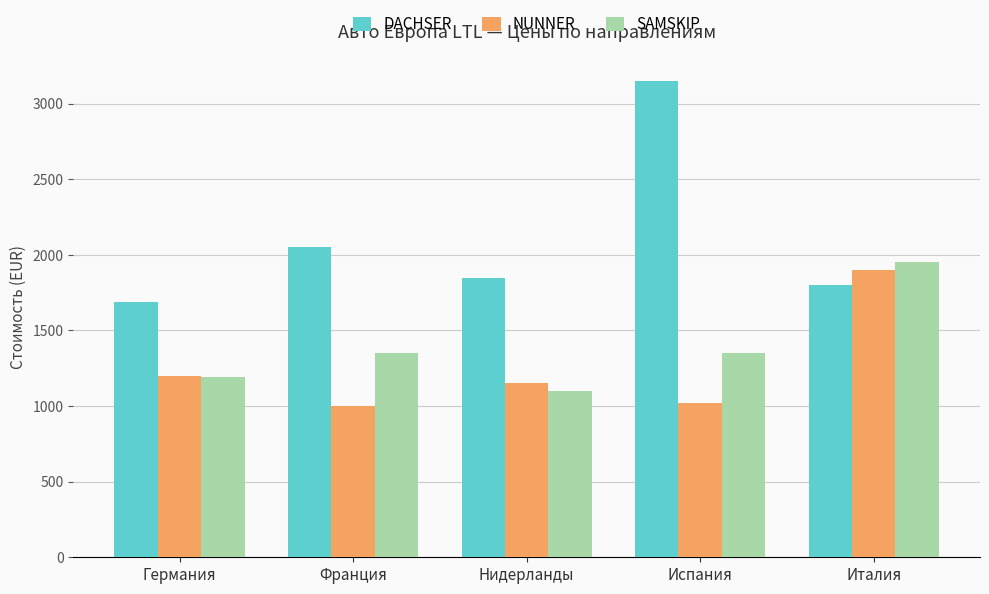

Rank the series by their maximum value, from highest to lowest.

DACHSER, SAMSKIP, NUNNER